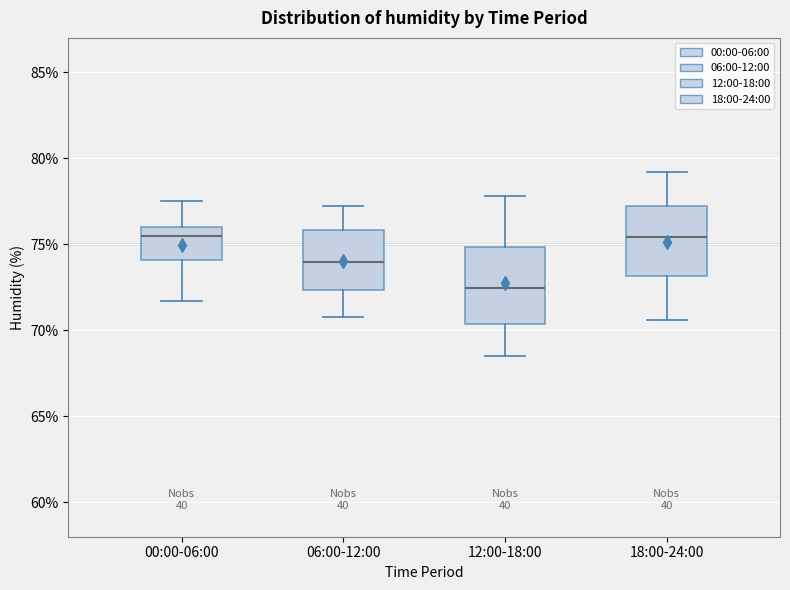

Where does the median line of the box for 06:00-12:00 sit on the y-axis? The values are not printed on the chart, so give them approximately, as read against the axis.

74.0